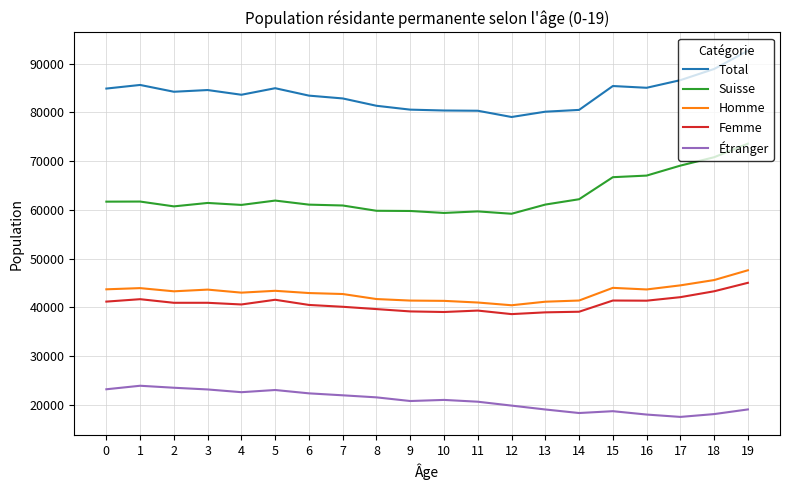

What is the difference between the Femme values at 11 and 12?

724